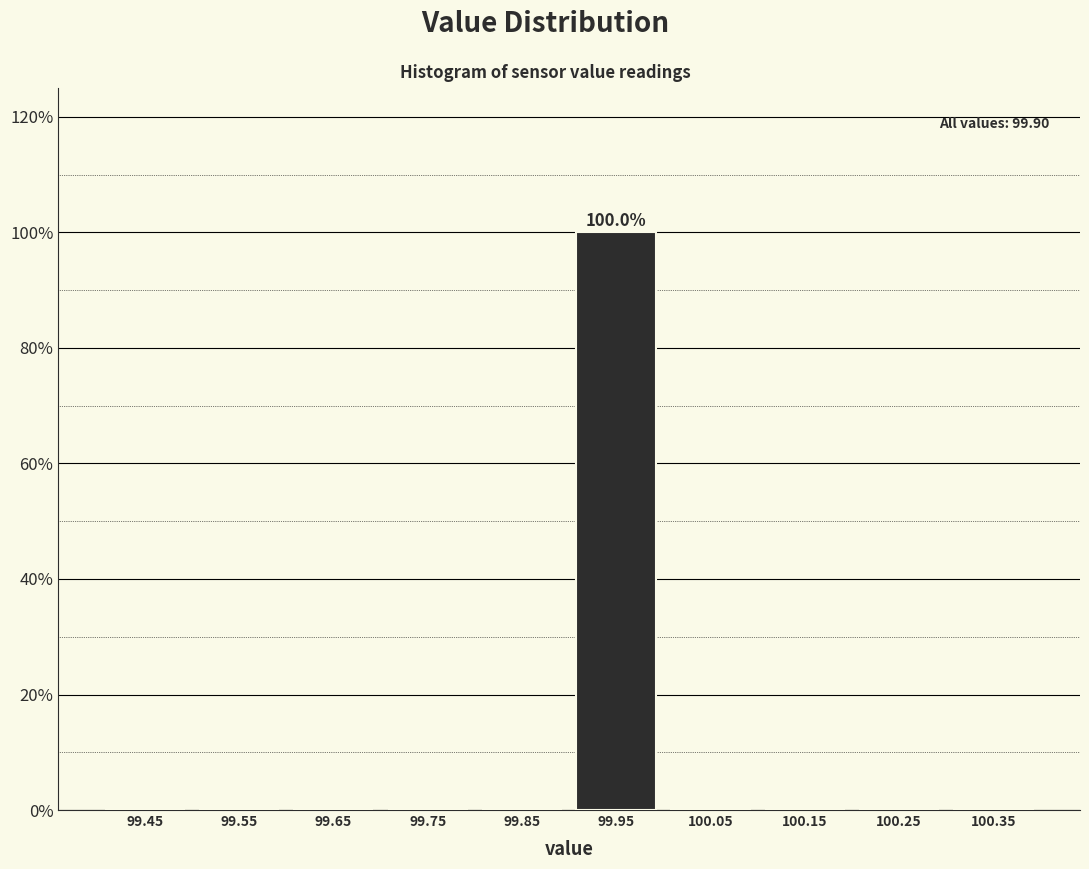

Which range on the x-axis has the tallest bar?

99.9 to 100.0